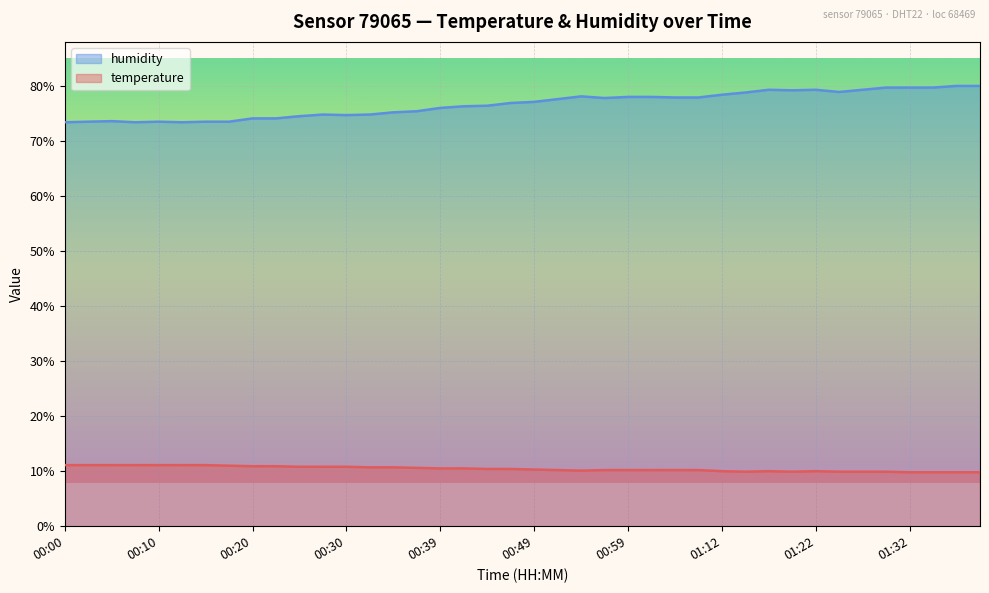

Which category has the lowest value in the temperature series?

01:32